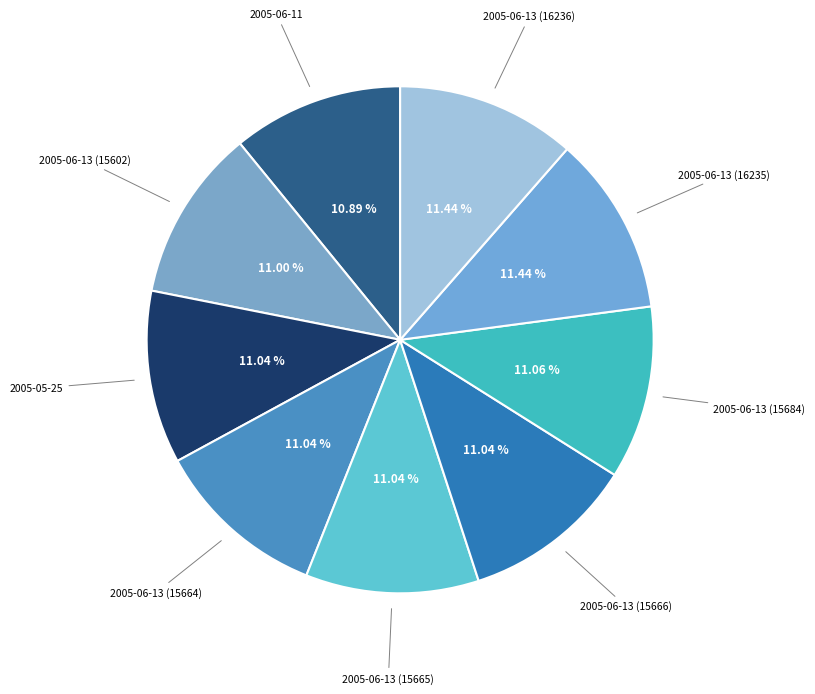

How many slices are in this pie chart?

9